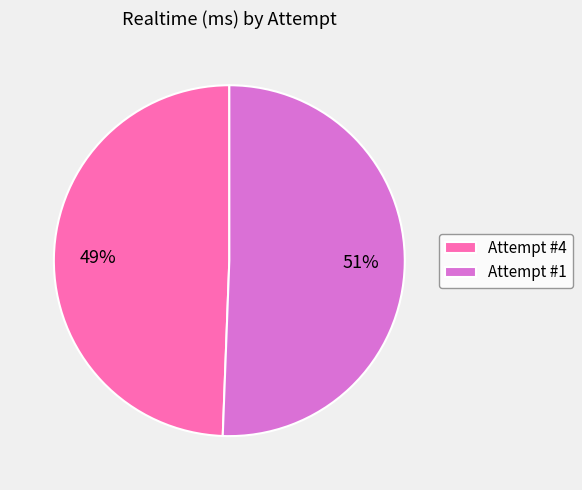

To the nearest percent, what is the combined percentage of Attempt #1 and Attempt #4?

100%